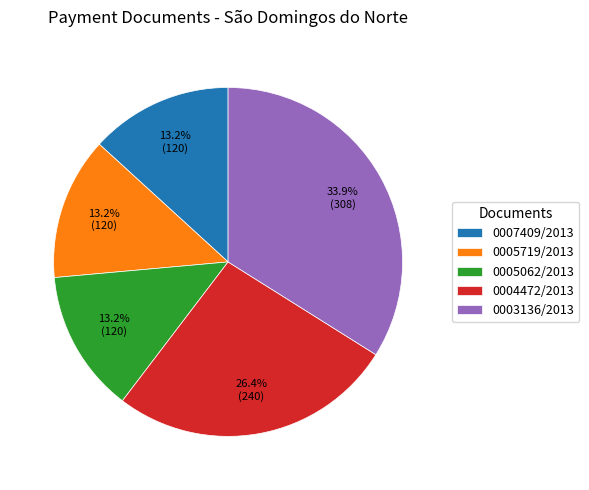

Combined, what portion of the pie is 0005062/2013 and 0004472/2013?

39.6%